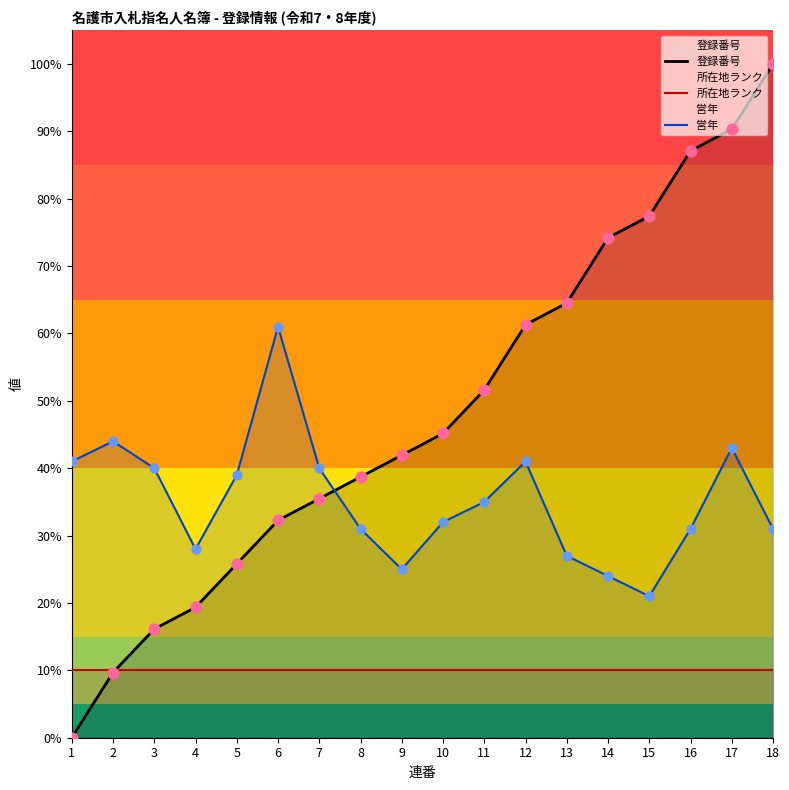

Is the value of 登録番号 at 3 greater than the value of 所在地ランク at 10?

Yes